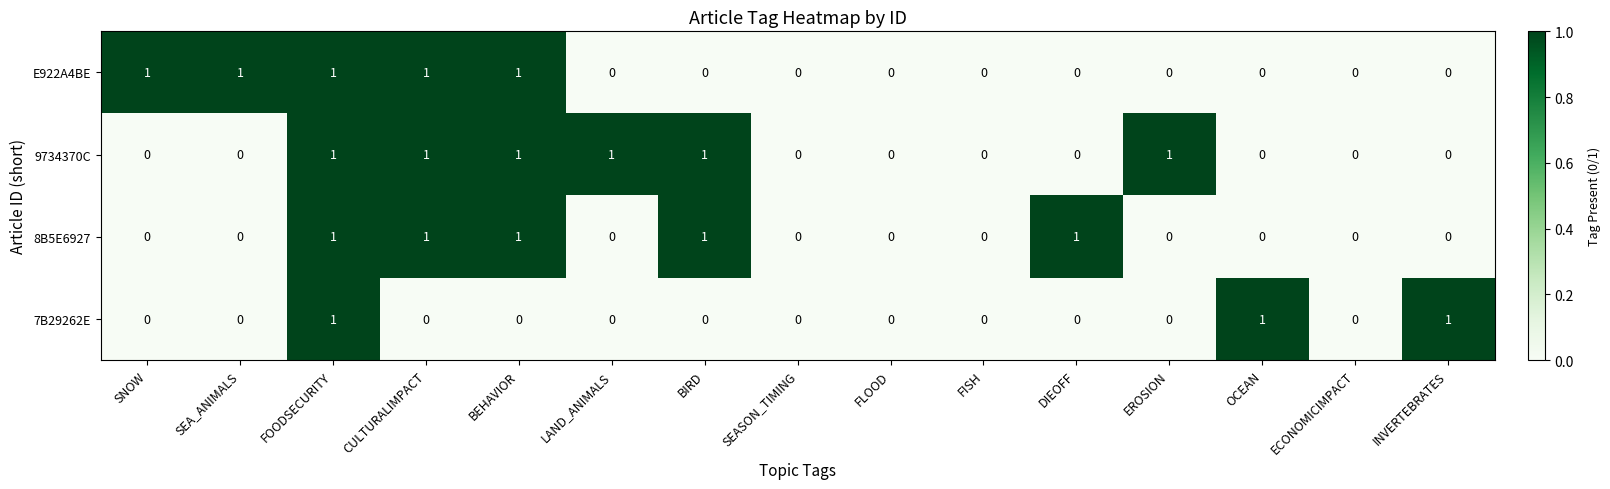

What is the spread (max minus min) of values at SNOW?

1